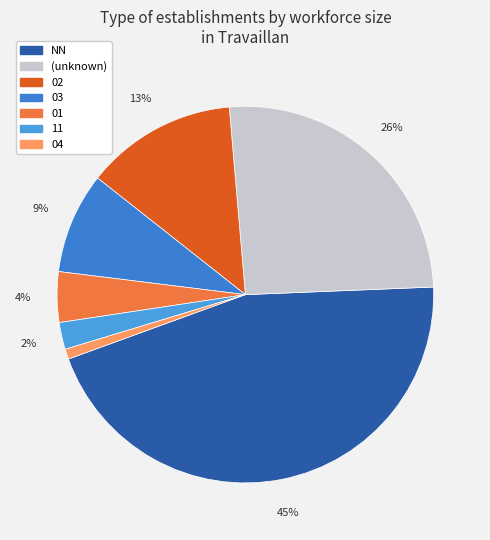

Count the number of slices in the pie.

7